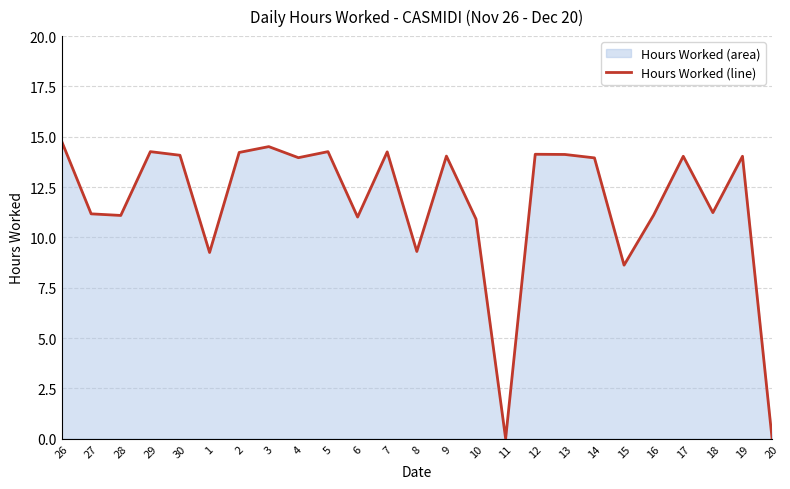

How many values exceed 13?

14